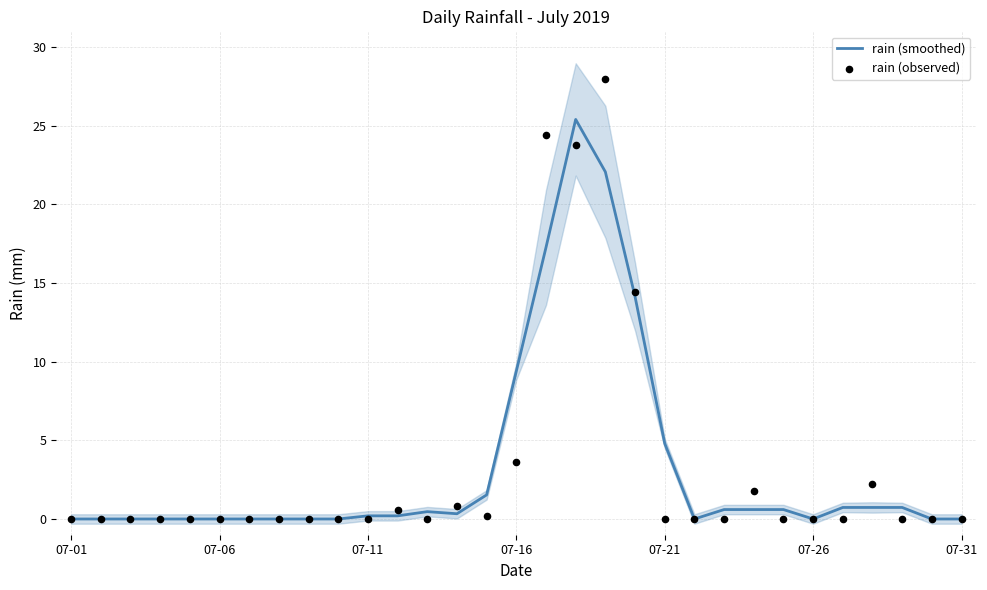

Is it true that rain (smoothed) equals 8.8 at 07-26?

False